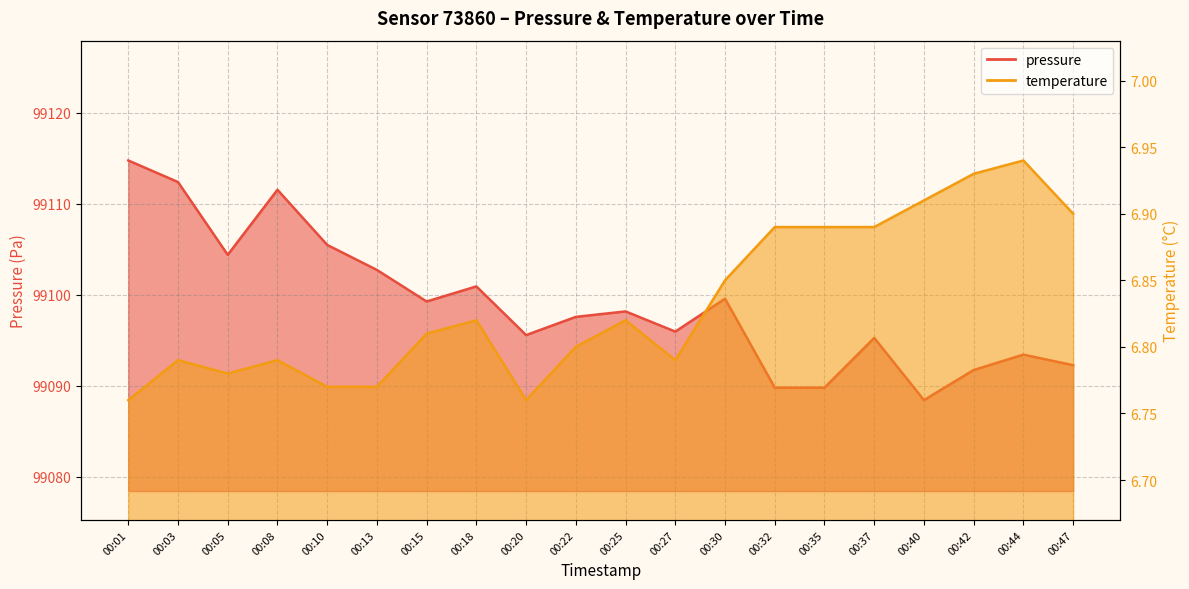

How many lines are shown in the chart?

2